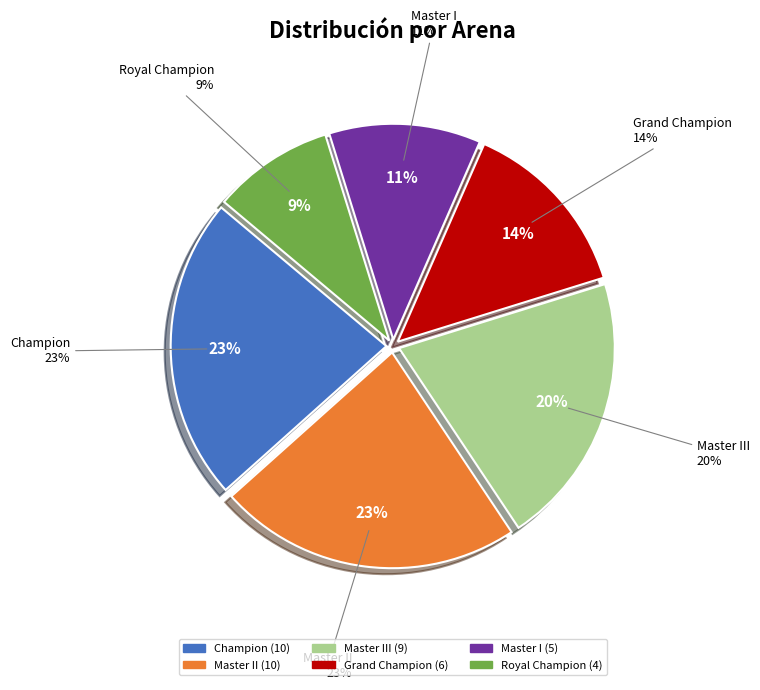

How many slices are in this pie chart?

6